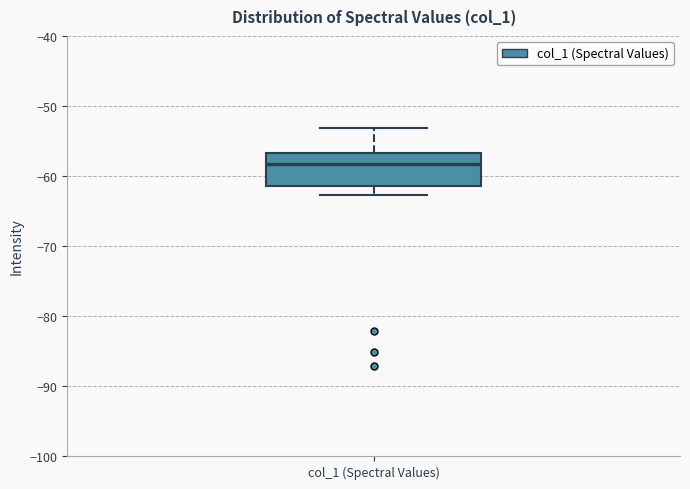

Read this box plot against the y-axis: the position of the median line, the range covered by the box, and the ends of both whiskers. The values are not printed on the chart, so give them approximately, as read against the axis.

median -58, box -61 to -57, whiskers -63 to -53